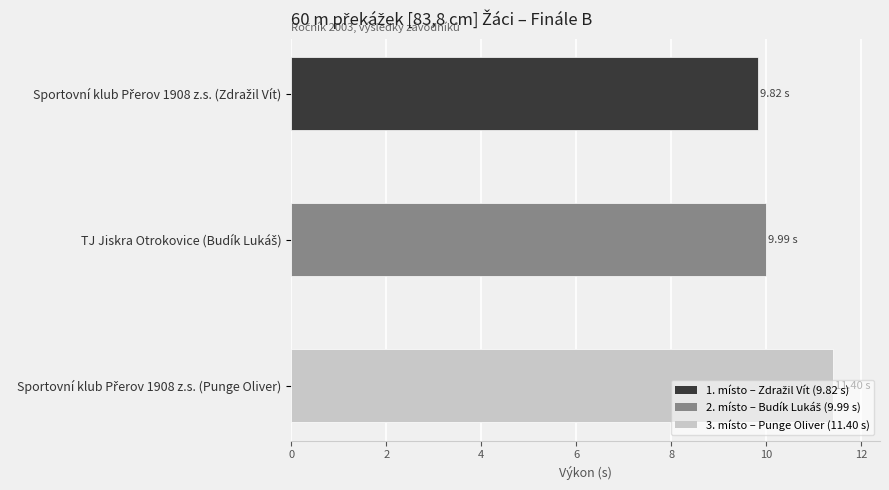

Are the bars horizontal?

Yes